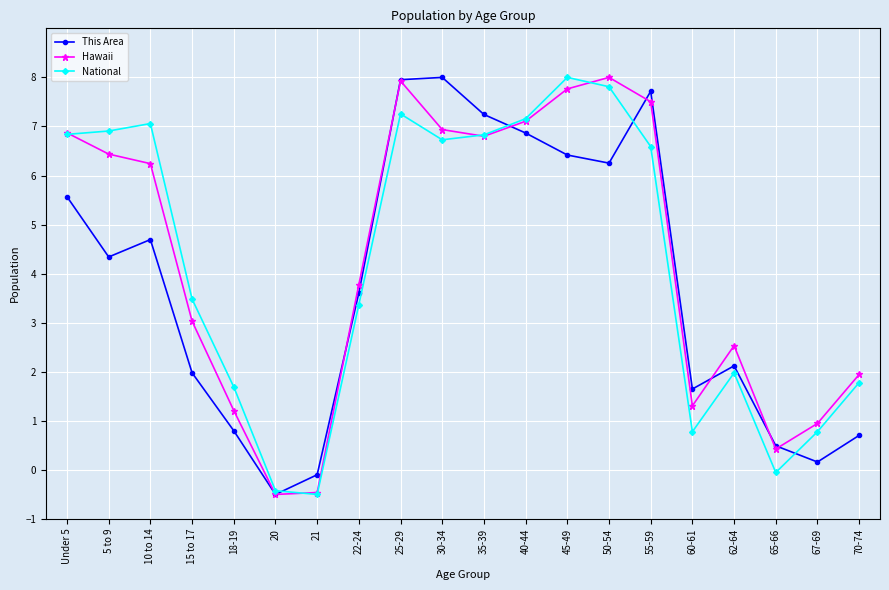

What is the total value across all series at 65-66?

0.9